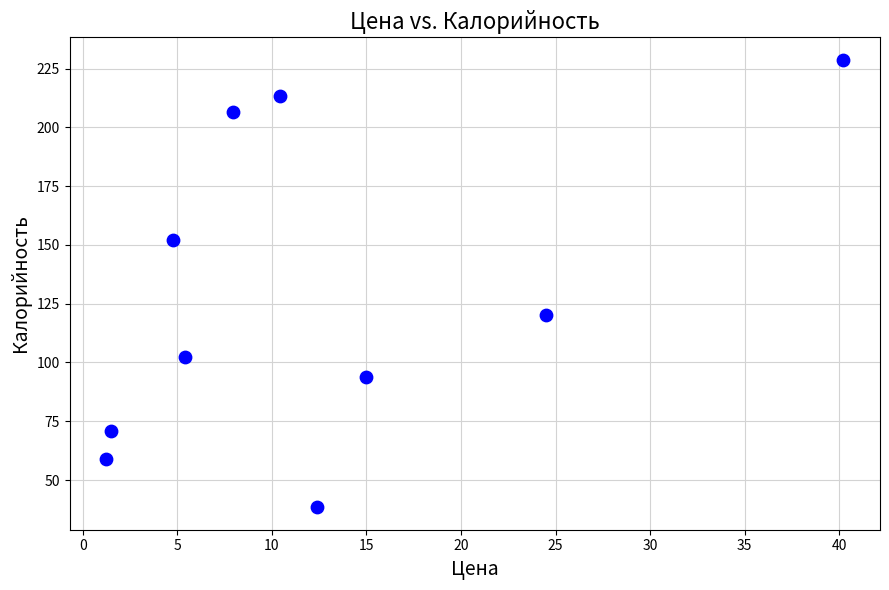

What is the range of X values (max minus min)?

39.0